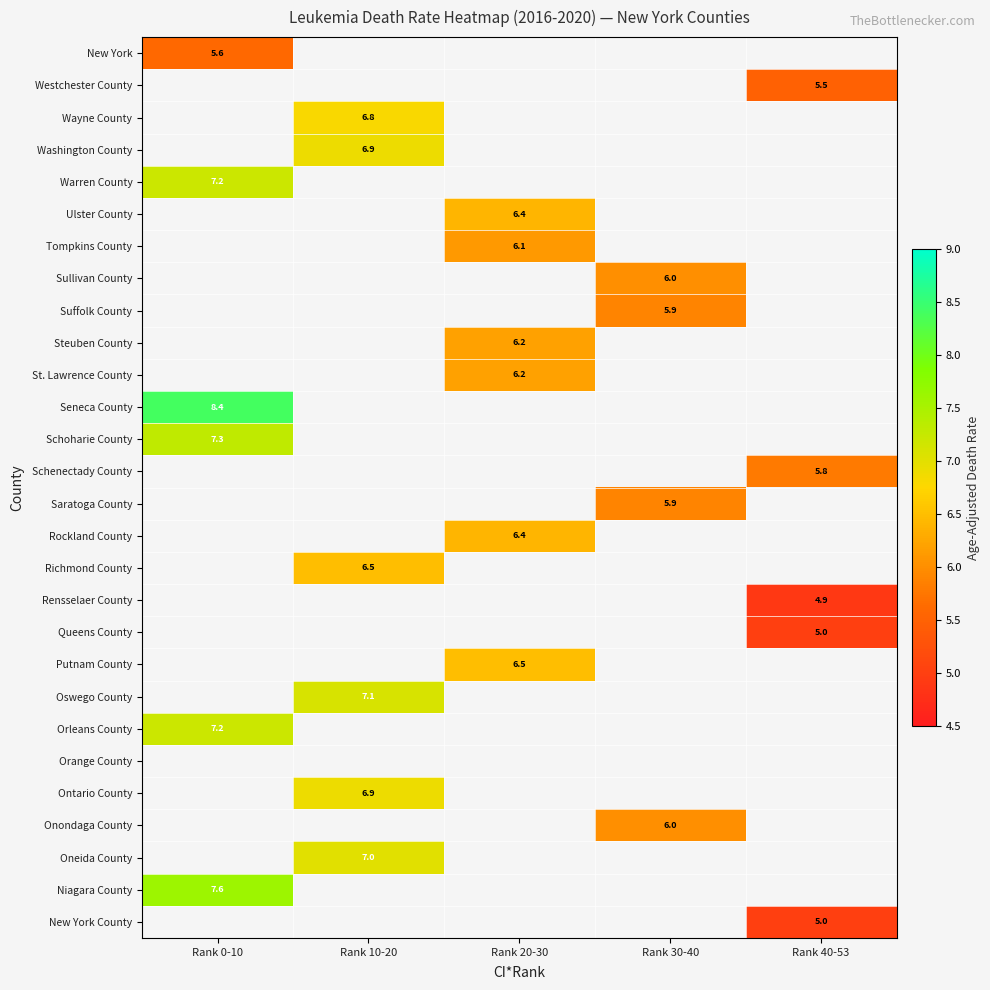

Is it true that Richmond County equals 3.1 at Rank 10-20?

False